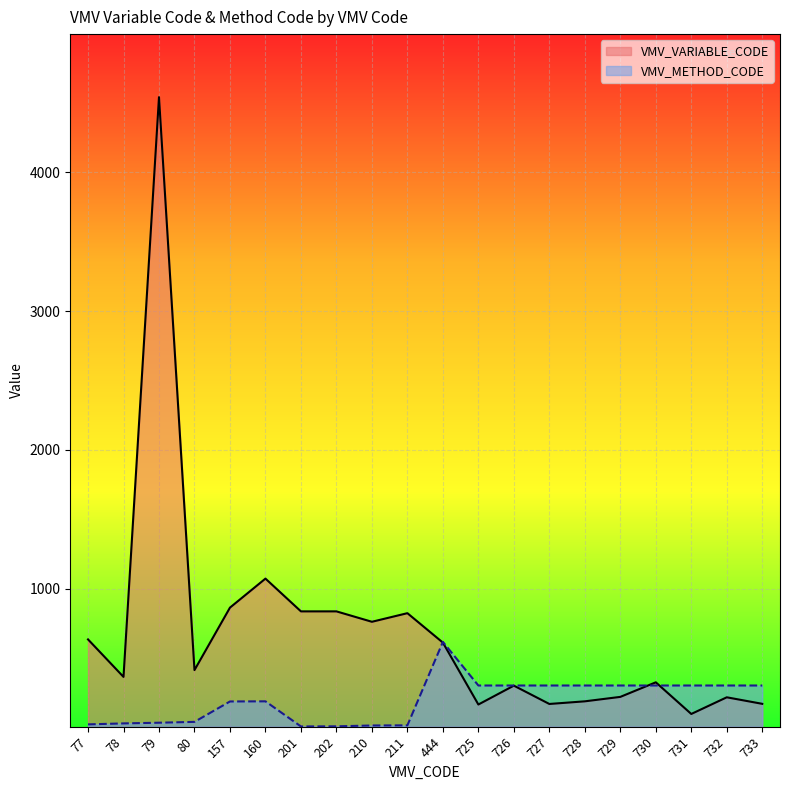

Reading right to left, extract all data points from this chart.

VMV_VARIABLE_CODE: 171	218	98	326	221	189	170	302	166	612	824	762	837	837	1073	864	414	4541	365	635
VMV_METHOD_CODE: 303	303	303	303	303	303	303	303	303	617	16	15	9	8	189	188	41	35	30	23